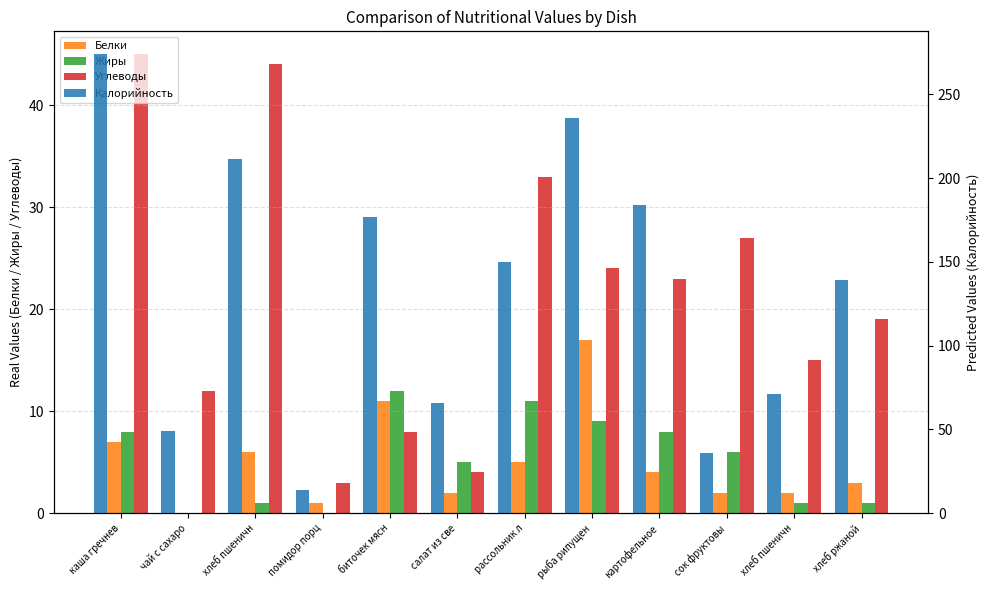

Which series has the widest spread of values?

Калорийность